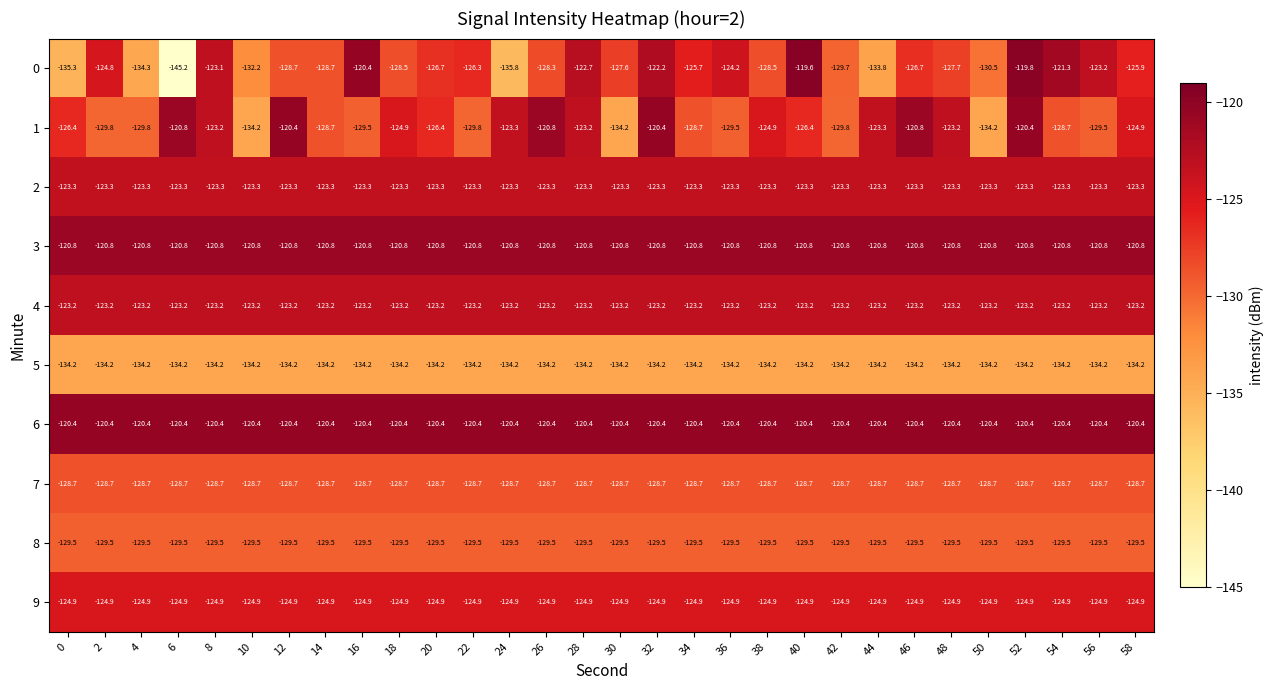

The value of 3 at 30 is -75.9. True or false?

False